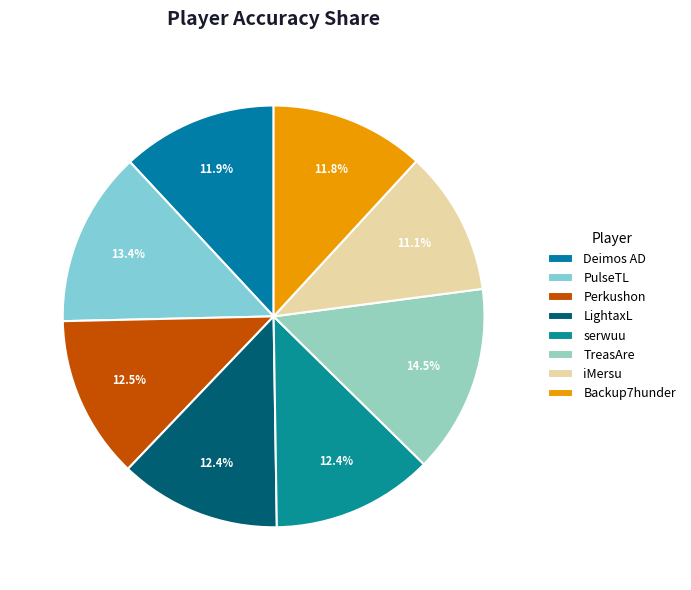

Is there a majority slice in this chart?

No